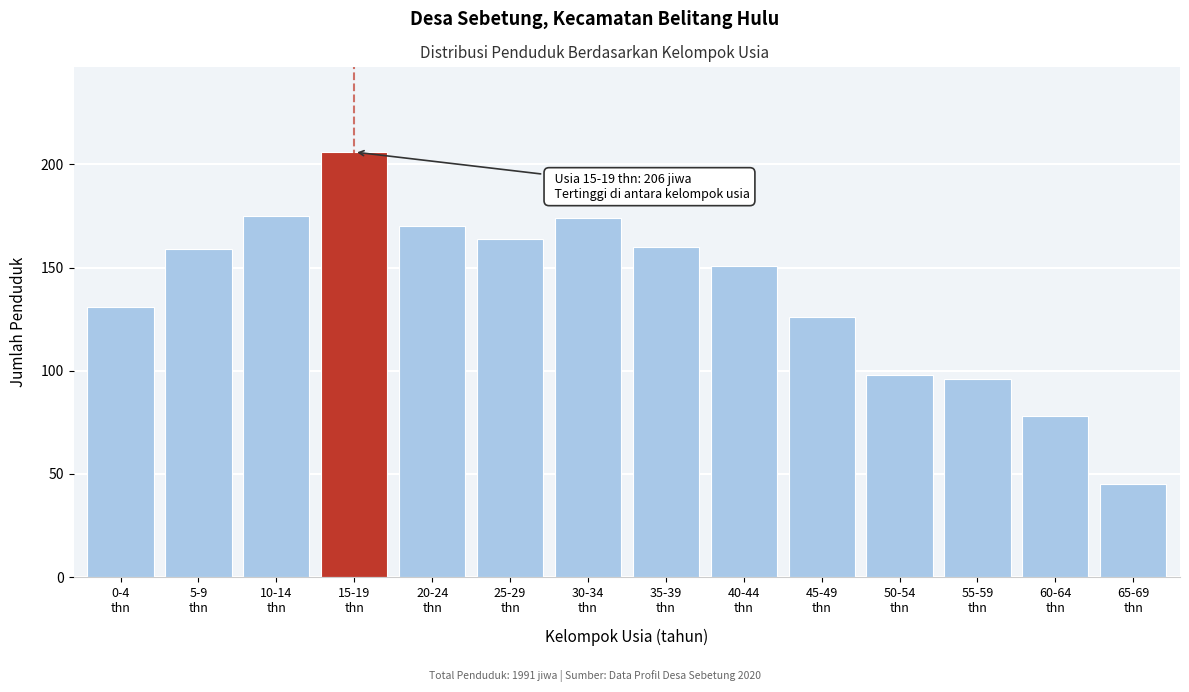

Reading right to left, transcribe all the data shown in this chart.

45	78	96	98	126	151	160	174	164	170	206	175	159	131